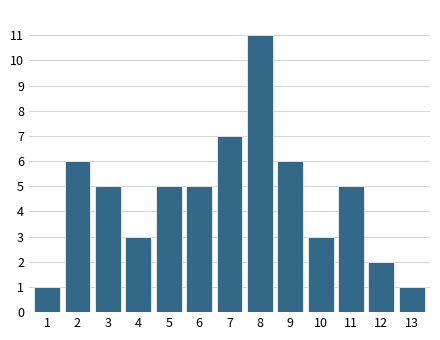

Reading left to right, what are all the values shown in this chart?

1	6	5	3	5	5	7	11	6	3	5	2	1